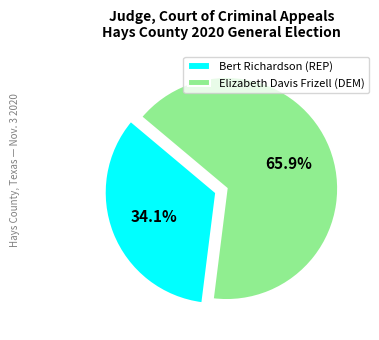

Which slice is the smallest?

Bert Richardson (REP)